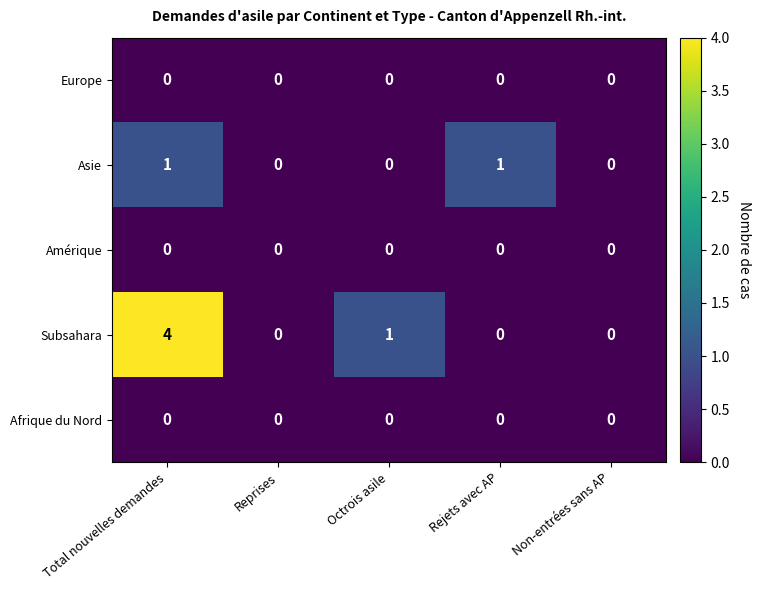

Which category has the highest value in the Subsahara series?

Total nouvelles demandes